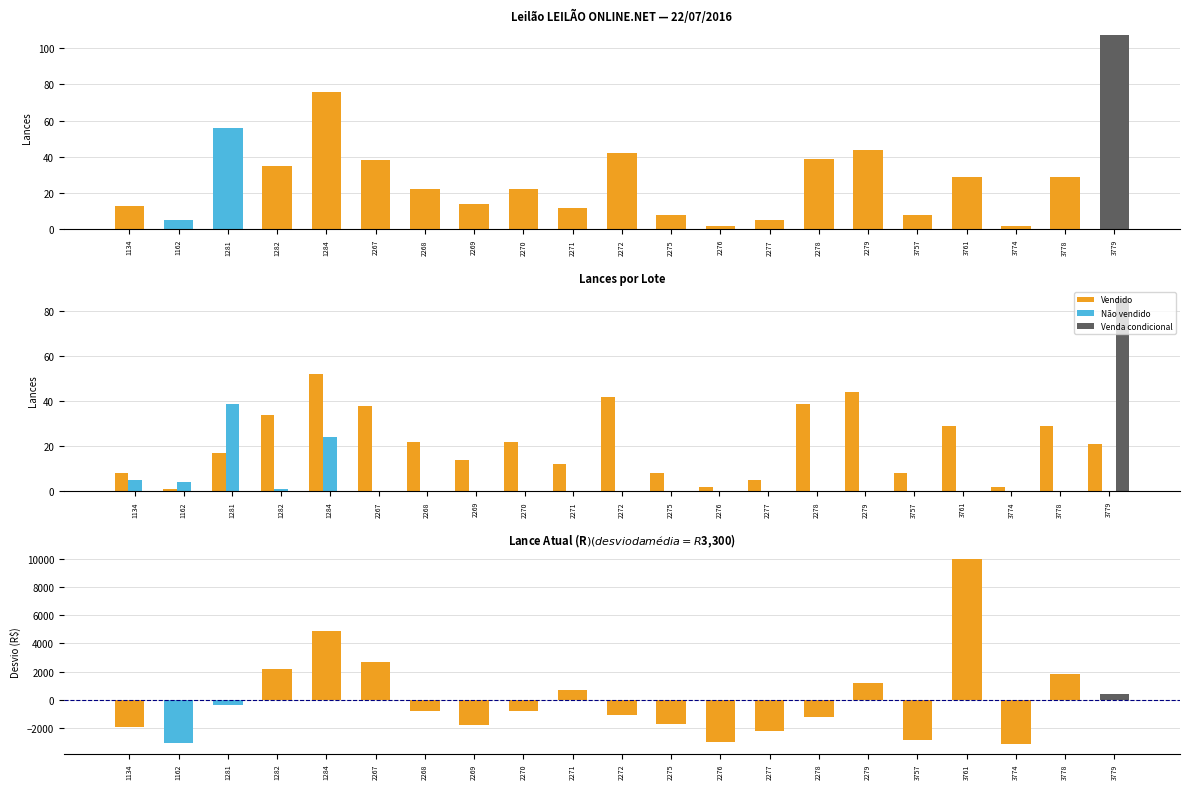

Count the number of categories in the chart.

21